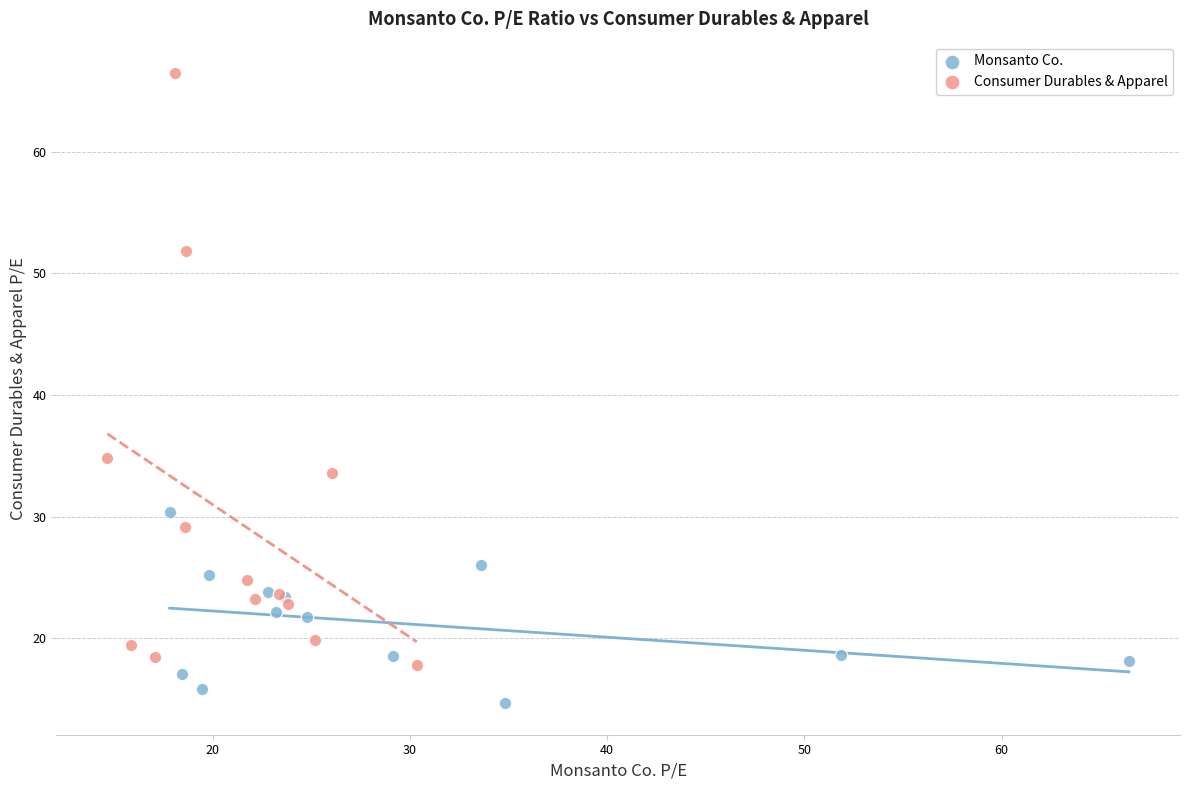

Which series contains the highest Y value?

Consumer Durables & Apparel